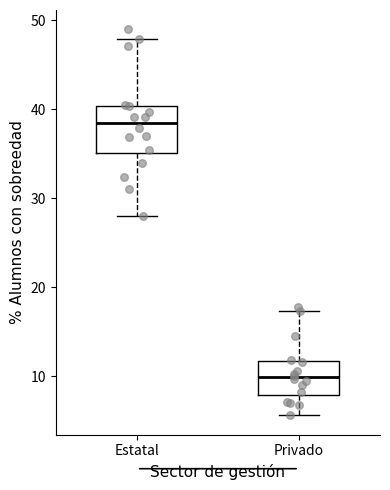

Reading left to right, read every box against the y-axis: the position of its median line, the range the box covers, and the ends of its whiskers. The values are not printed on the chart, so give them approximately, as read against the axis.

Estatal: median 38, box 35 to 40, whiskers 28 to 48
Privado: median 10, box 8 to 12, whiskers 6 to 17